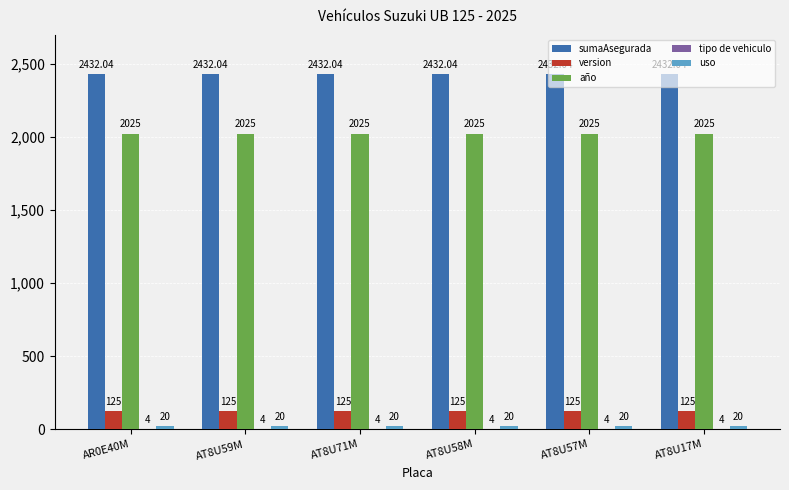

What is the sum of the año values at AT8U17M and AT8U57M?

4050.0